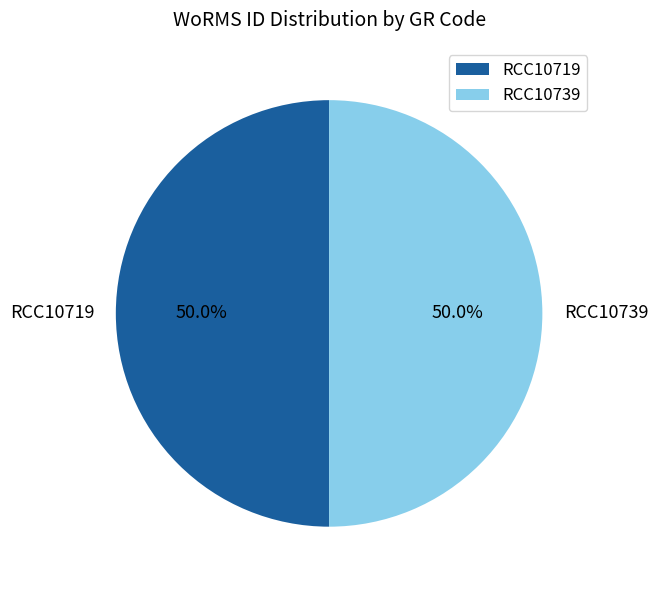

Combined, do RCC10739 and RCC10719 account for over 50%?

Yes